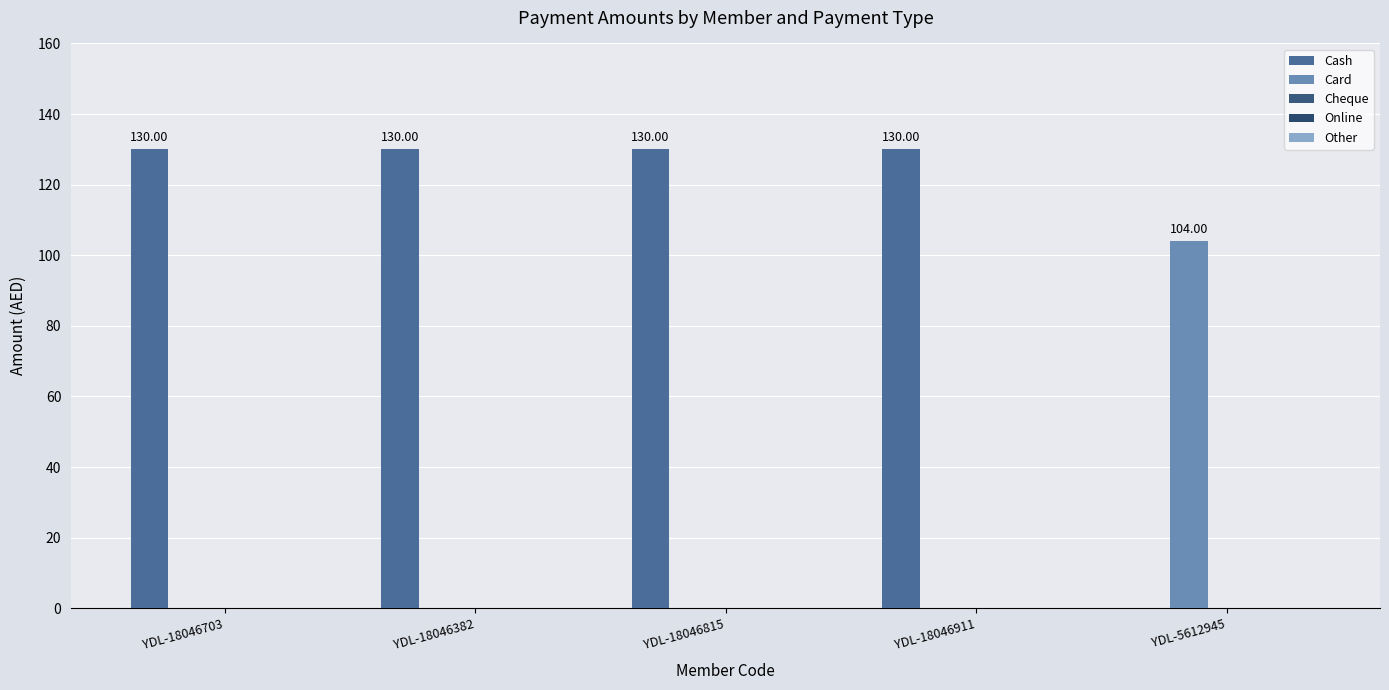

What is the highest value of the Card series?

104